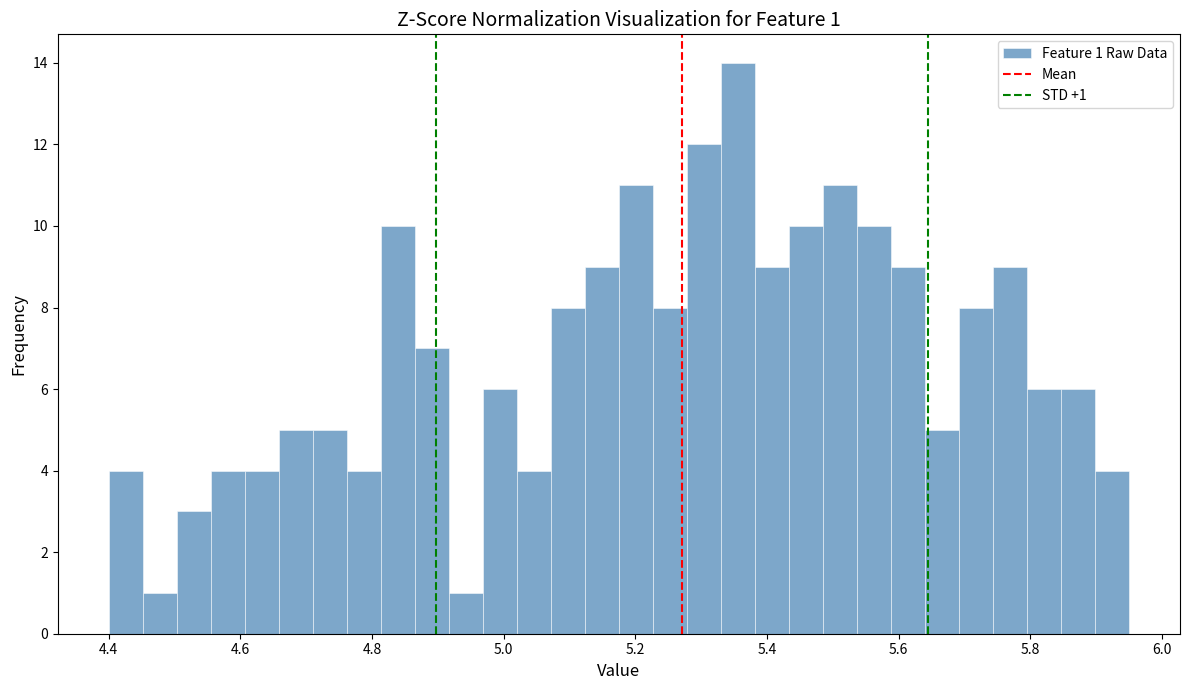

Read against the x-axis, roughly where is the centre of the tallest bar?

5.36